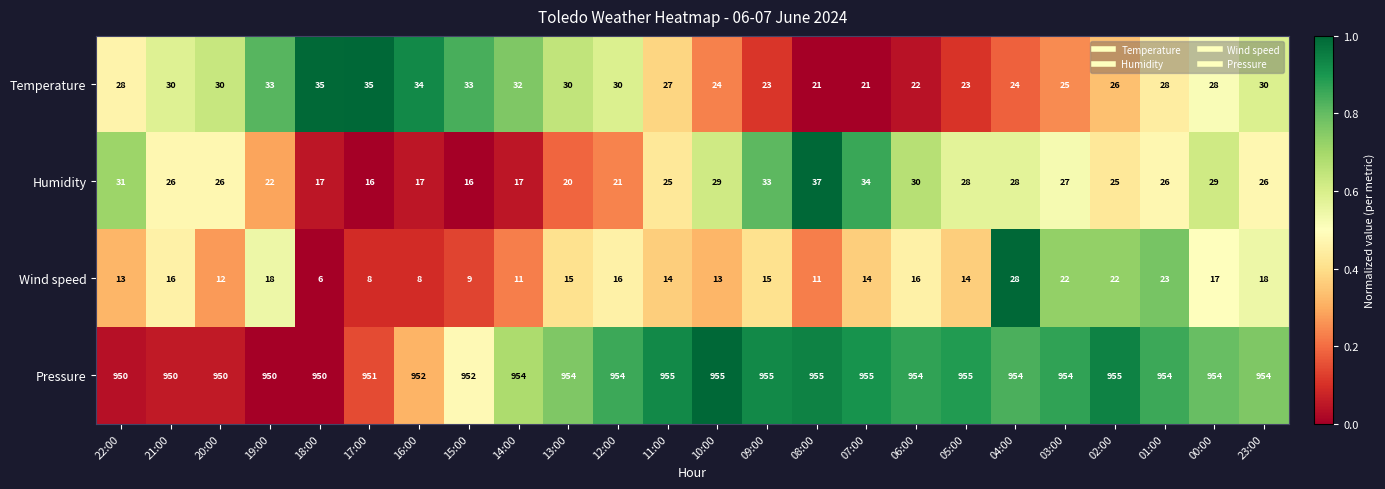

How many data points does each series have?

24